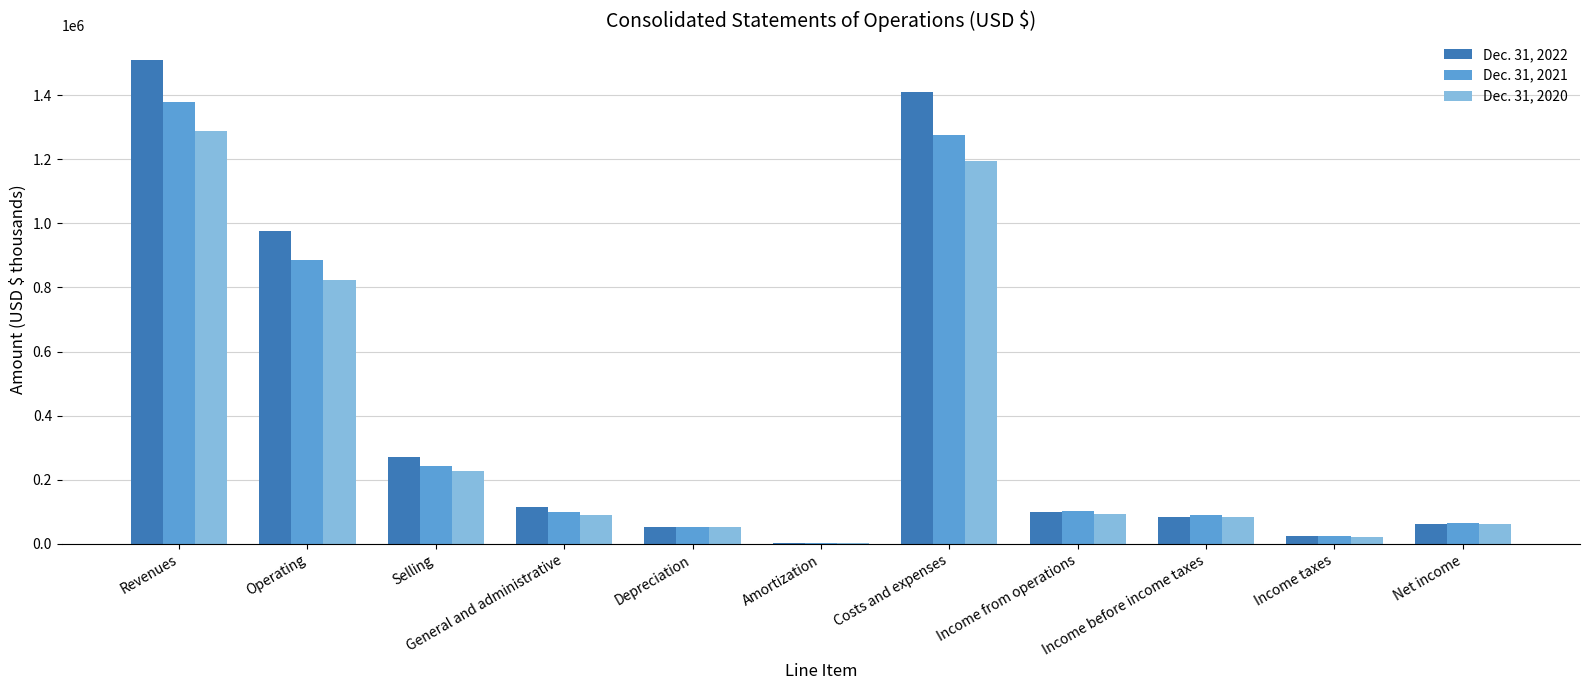

What are all the series names shown in the legend?

Dec. 31, 2022, Dec. 31, 2021, Dec. 31, 2020